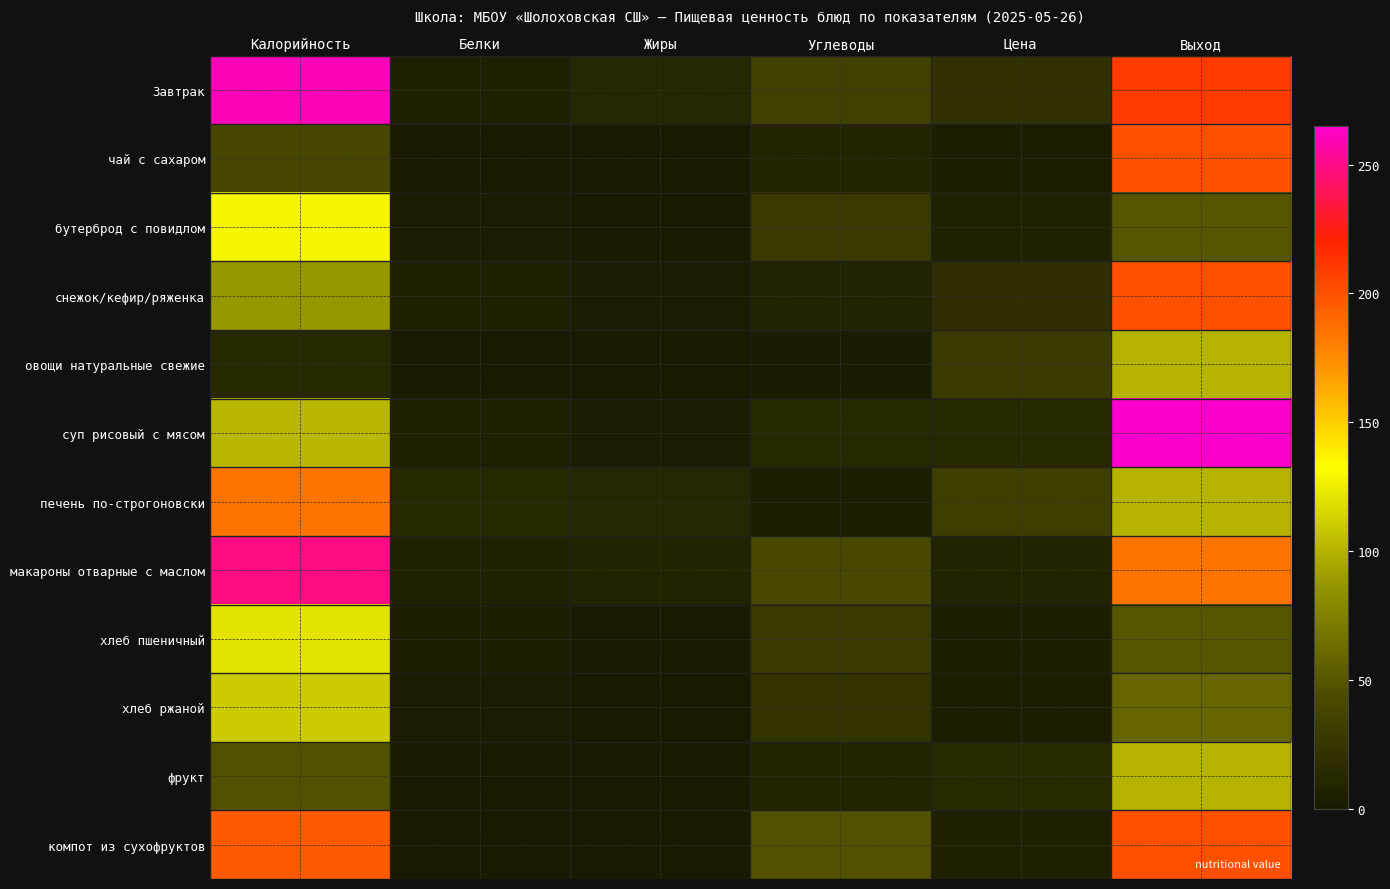

Reading right to left, list all the values displayed in this chart.

Завтрак: Выход=210.0	Цена=20.1	Углеводы=33.5	Жиры=11.2	Белки=6.1	Калорийность=260.0
чай с сахаром: Выход=200.0	Цена=3.5	Углеводы=9.5	Жиры=0.0	Белки=0.5	Калорийность=40.0
бутерброд с повидлом: Выход=50.0	Цена=6.5	Углеводы=28.0	Жиры=0.9	Белки=2.4	Калорийность=129.0
снежок/кефир/ряженка: Выход=200.0	Цена=18.3	Углеводы=8.5	Жиры=2.5	Белки=5.9	Калорийность=87.0
овощи натуральные свежие: Выход=100.0	Цена=28.3	Углеводы=1.9	Жиры=0.1	Белки=0.7	Калорийность=12.0
суп рисовый с мясом: Выход=265.0	Цена=12.0	Углеводы=12.2	Жиры=3.1	Белки=6.0	Калорийность=102.0
печень по-строгоновски: Выход=100.0	Цена=31.5	Углеводы=3.5	Жиры=11.2	Белки=13.3	Калорийность=185.0
макароны отварные с маслом: Выход=185.0	Цена=8.3	Углеводы=41.1	Жиры=8.3	Белки=6.4	Калорийность=249.0
хлеб пшеничный: Выход=50.0	Цена=5.0	Углеводы=29.0	Жиры=0.6	Белки=4.7	Калорийность=120.3
хлеб ржаной: Выход=60.0	Цена=3.7	Углеводы=22.3	Жиры=0.5	Белки=2.3	Калорийность=110.0
фрукт: Выход=100.0	Цена=13.8	Углеводы=9.8	Жиры=0.4	Белки=0.4	Калорийность=47.0
компот из сухофруктов: Выход=200.0	Цена=5.2	Углеводы=47.3	Жиры=0.3	Белки=1.0	Калорийность=196.4